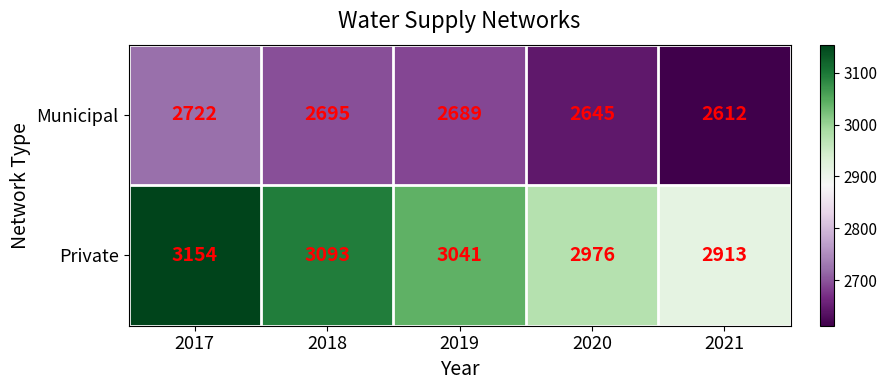

What is the maximum value shown in the chart?

3154